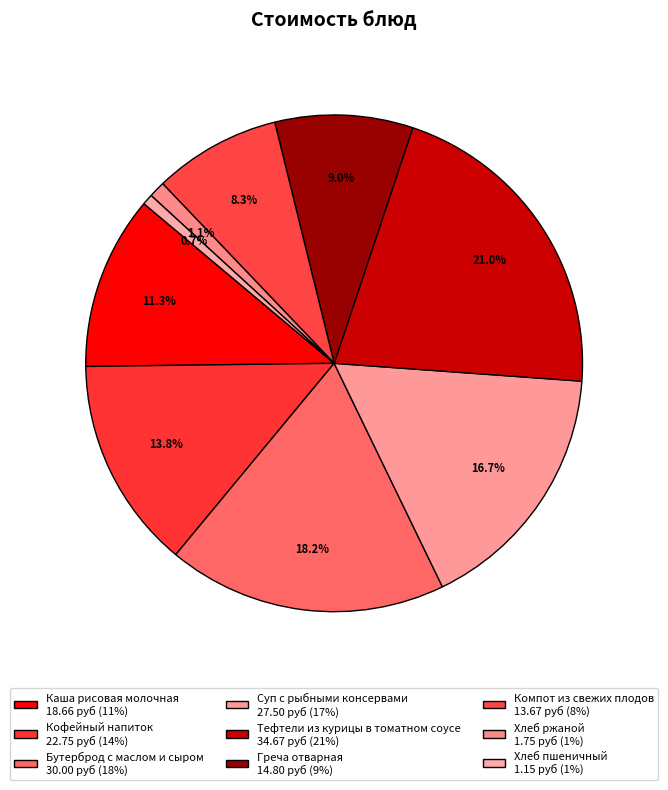

Which has a higher value, Компот из свежих плодов or Суп с рыбными консервами?

Суп с рыбными консервами